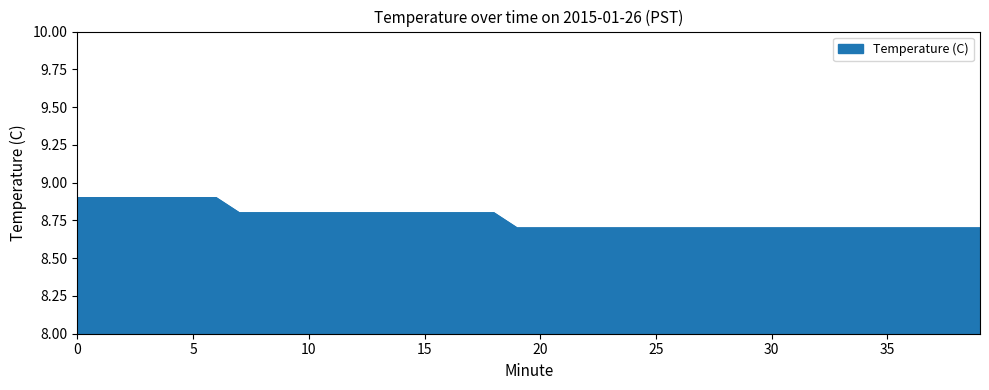

What is the smallest value displayed?

8.7